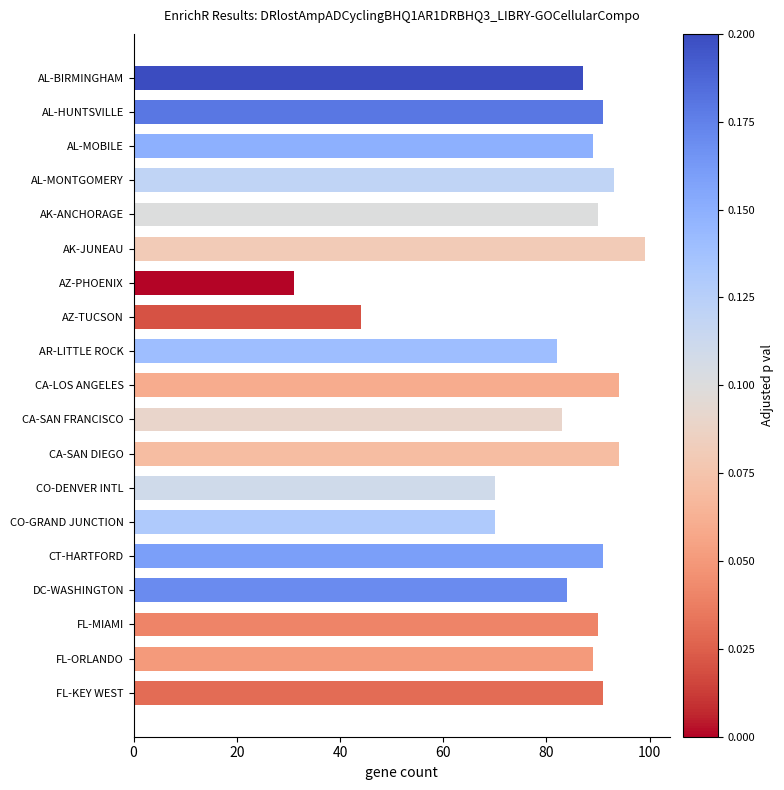

What is the label of the 11th bar from the bottom?

AR-LITTLE ROCK